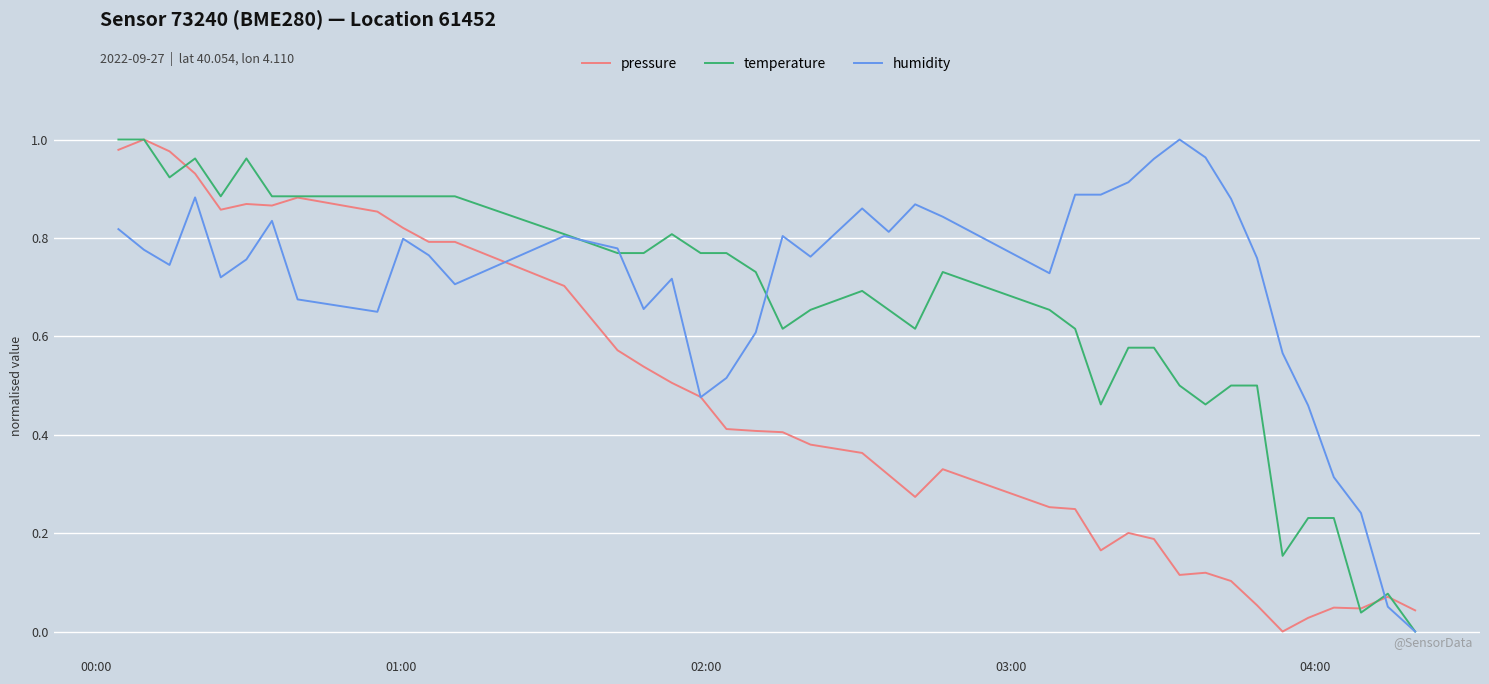

Rank the series by their average value, from lowest to highest.

pressure, temperature, humidity